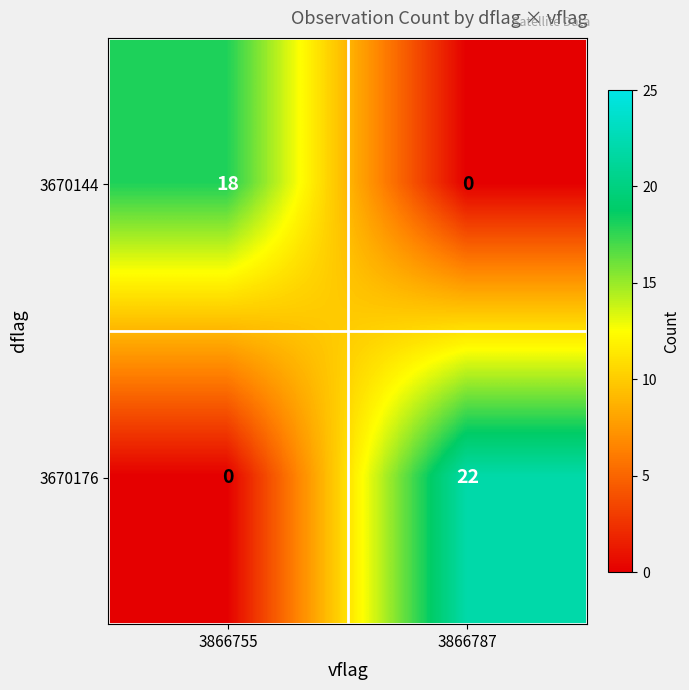

What is the difference between the highest and lowest values at 3866755?

18